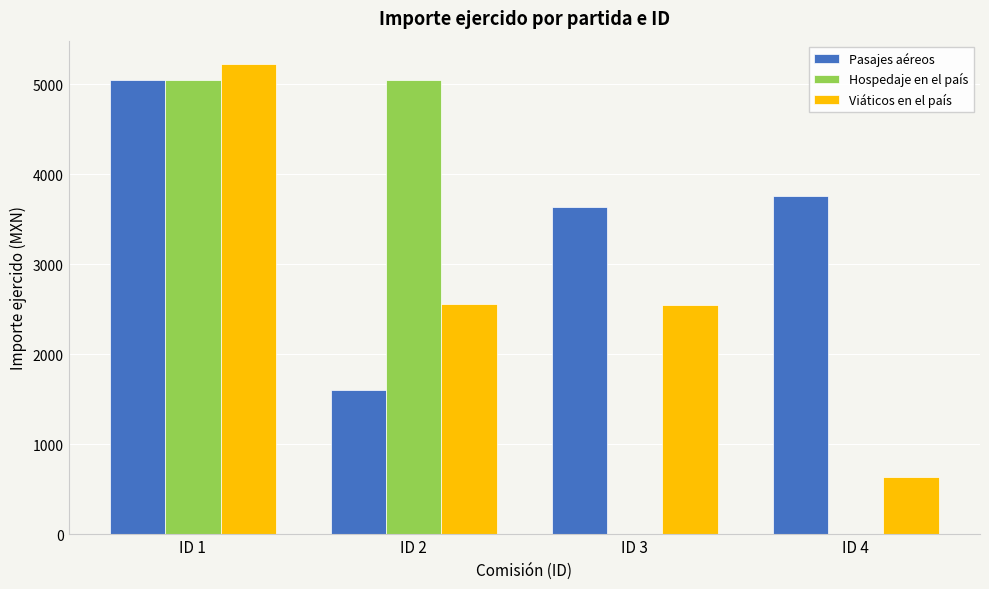

Which series has the widest spread of values?

Hospedaje en el país